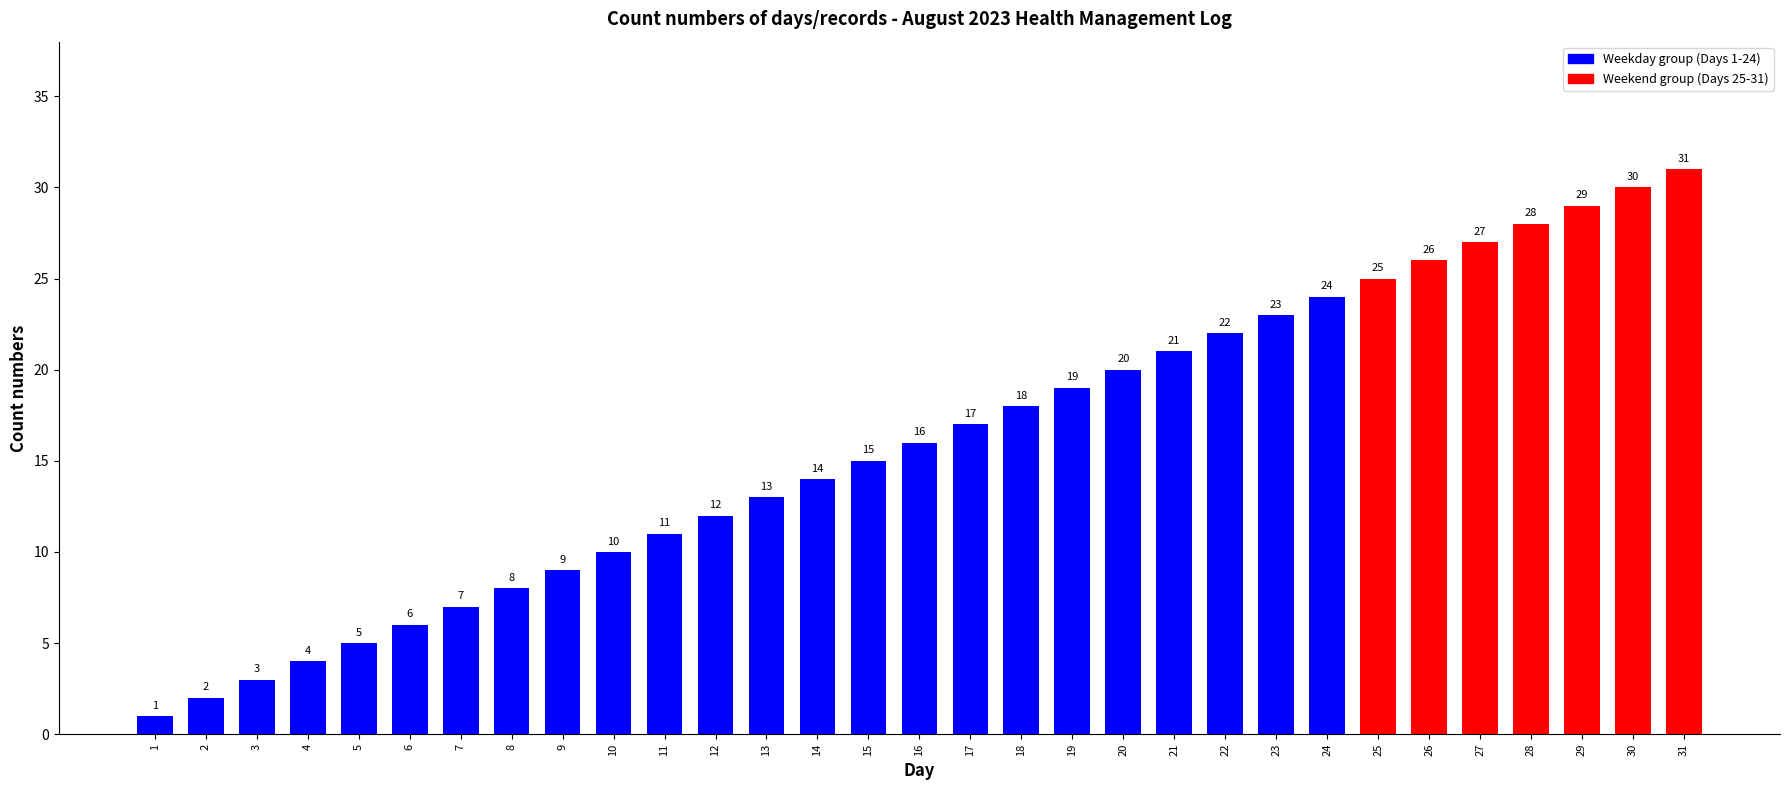

Are the bars grouped side by side (vs. stacked)?

No